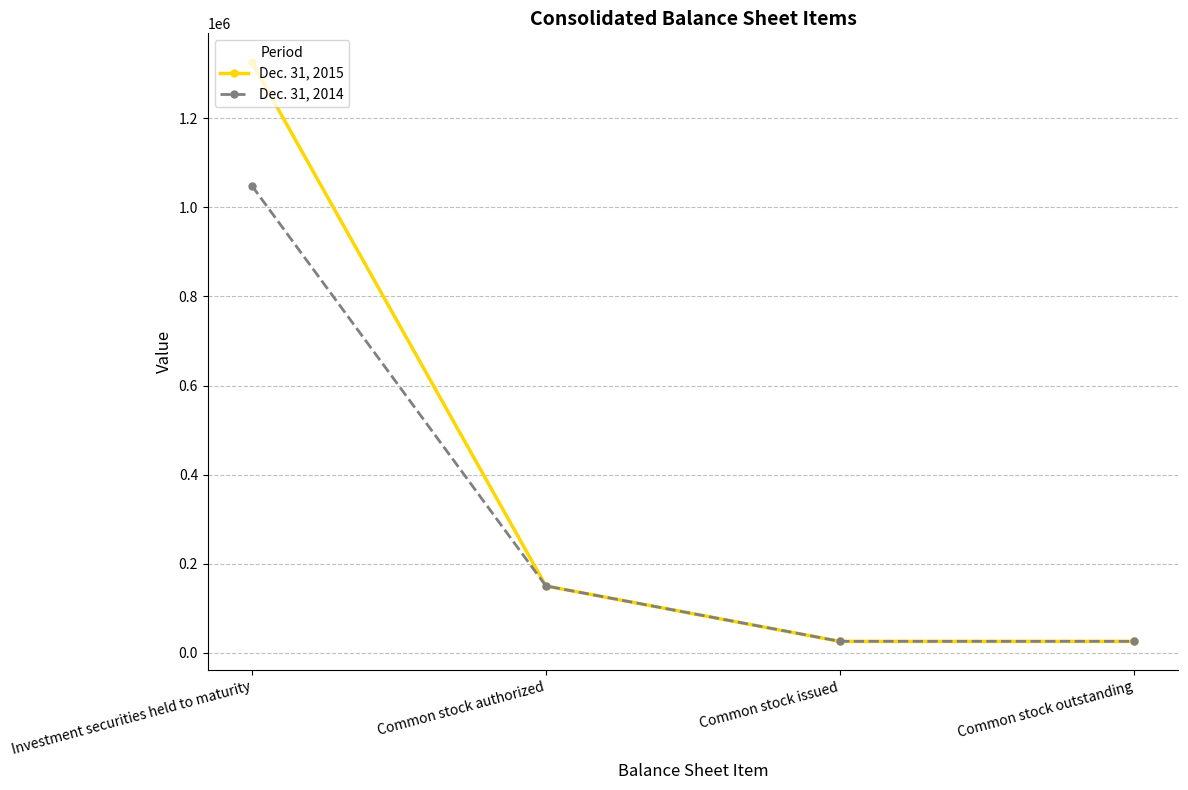

Which series has the largest total across all categories?

Dec. 31, 2015